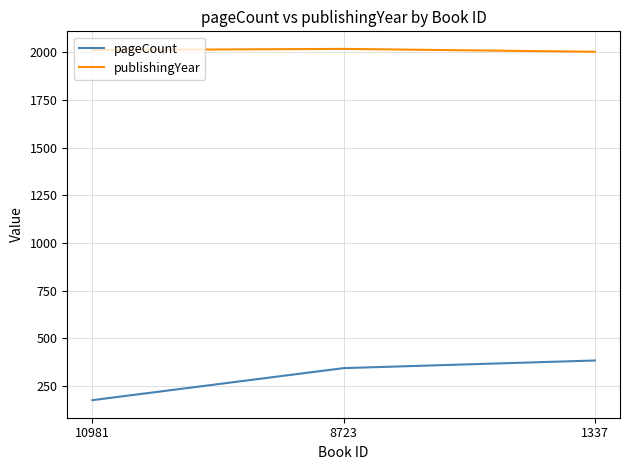

Which series has the largest total across all categories?

publishingYear